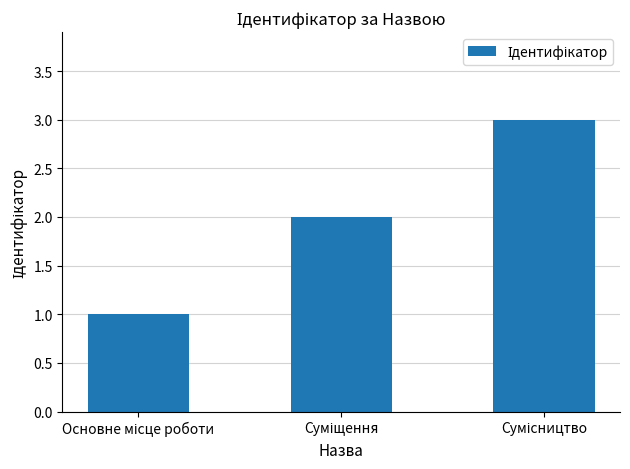

What is the sum of all values?

6